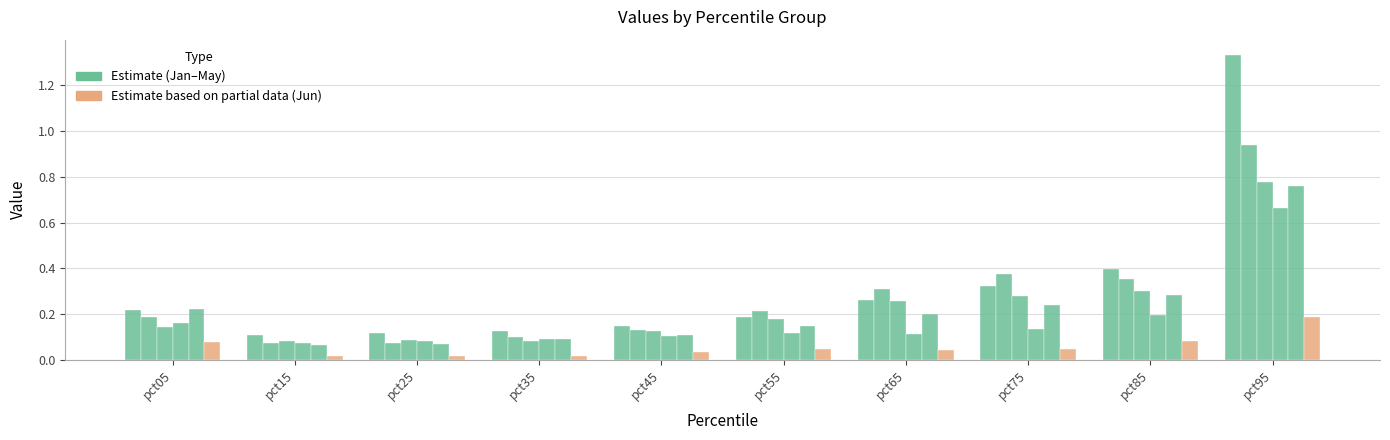

At which category is the sum across all series the highest?

pct95